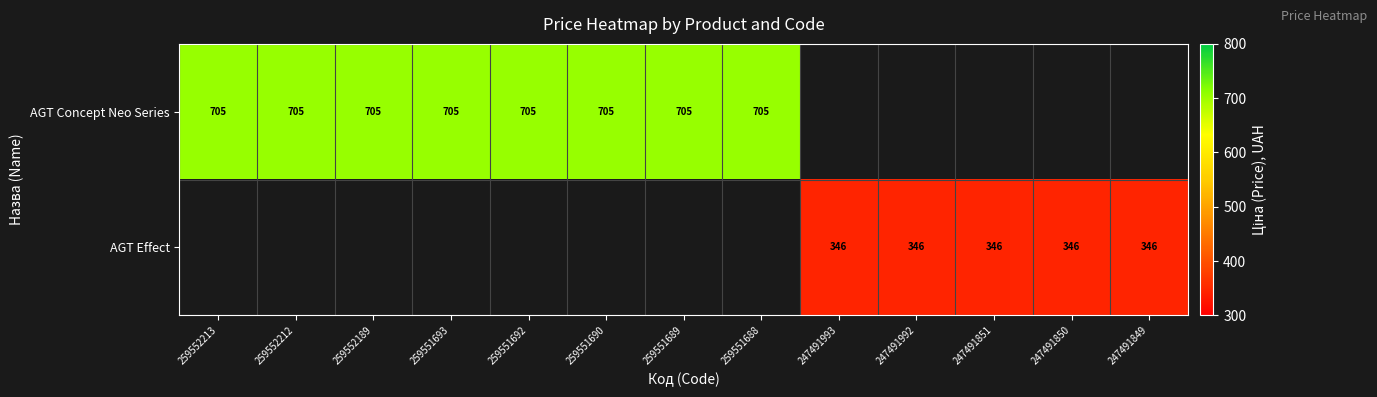

Is the value of AGT Concept Neo Series at 259552189 greater than the value of AGT Effect at 247491993?

Yes